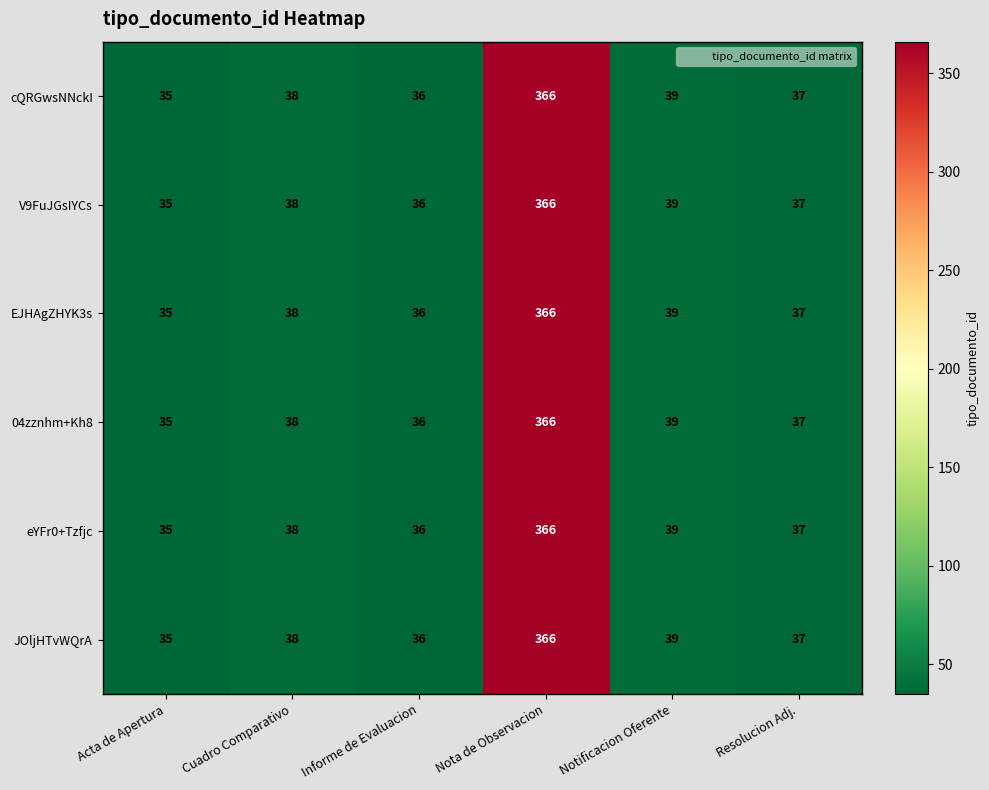

The value of cQRGwsNNckI at Nota de Observacion is 632. True or false?

False